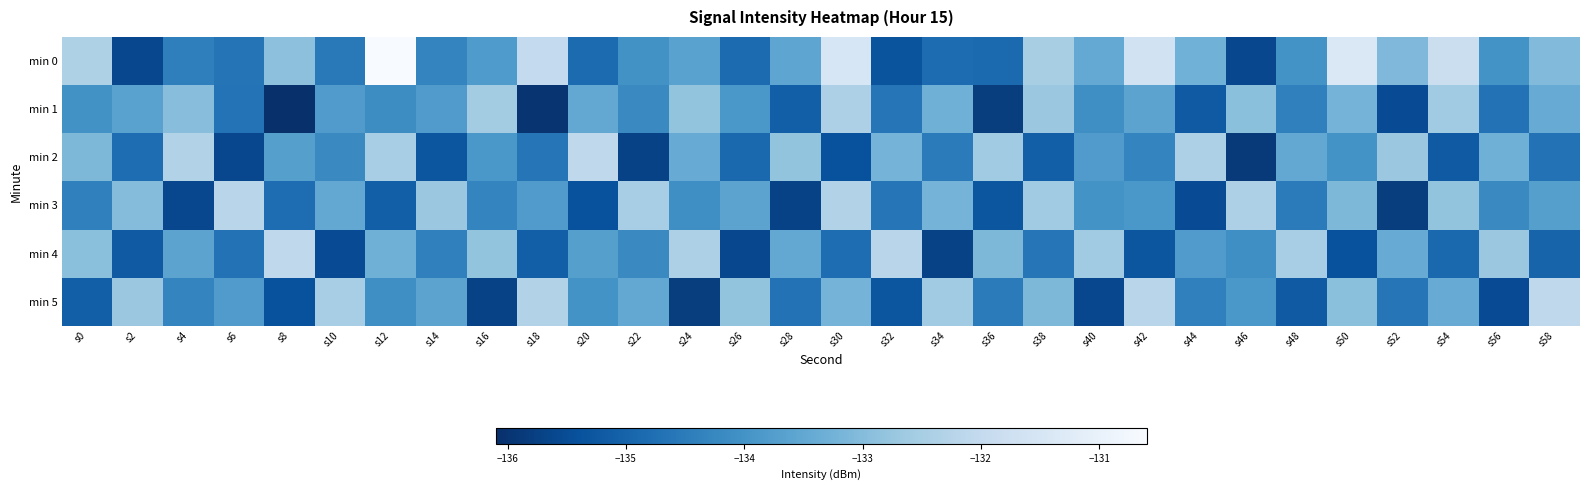

Which series has the largest total across all categories?

min 0